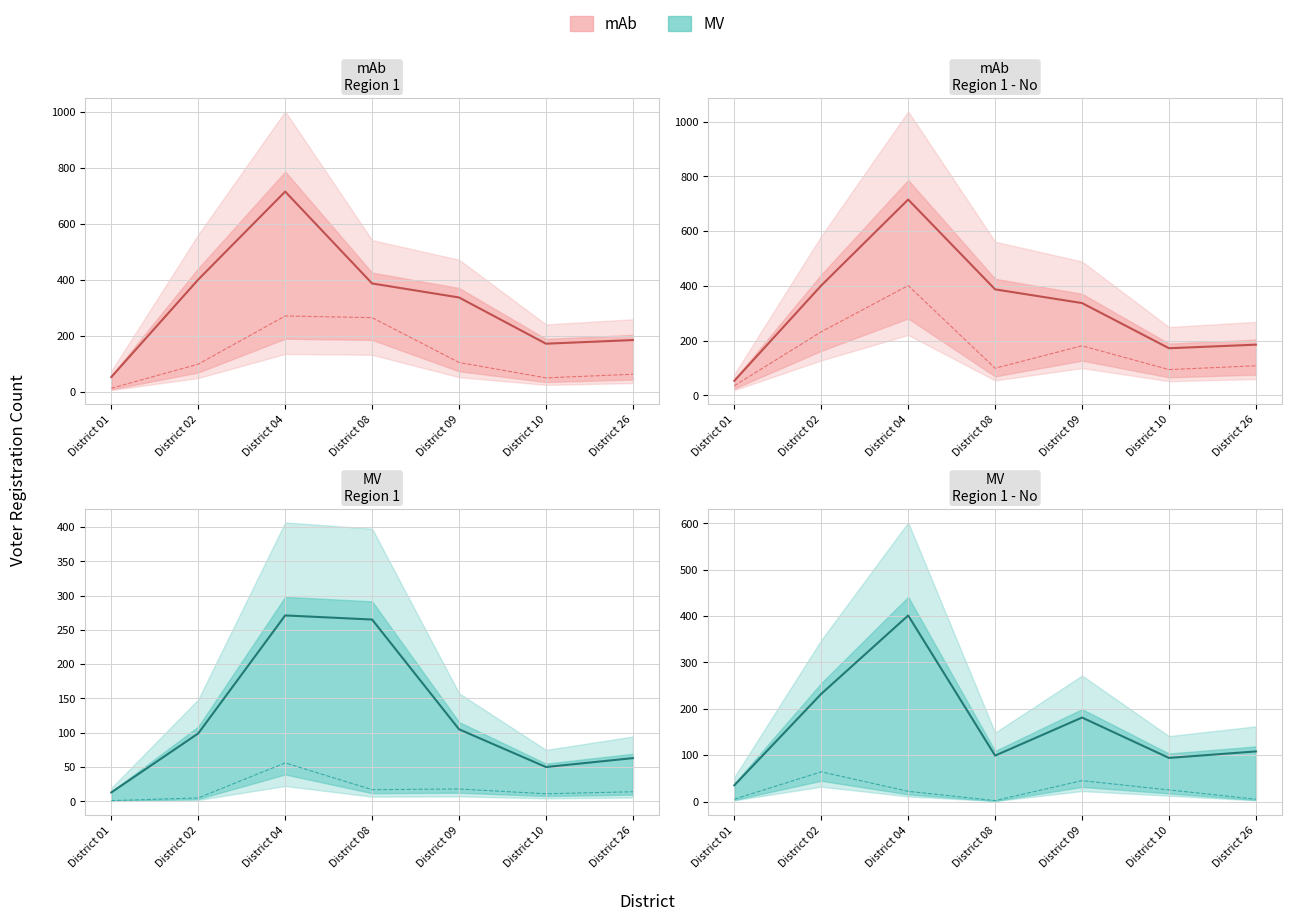

What is the value of the Yes (A) point at the 3rd from the left?

271